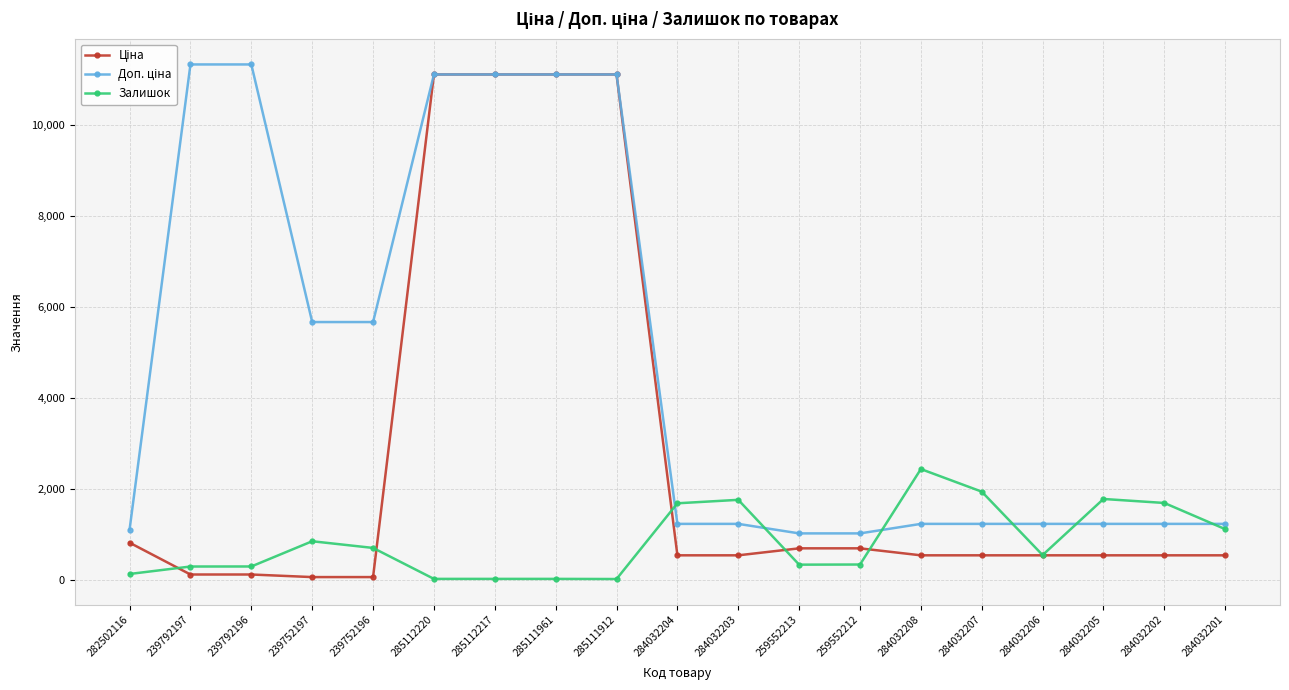

What position from the left is 284032208?

14